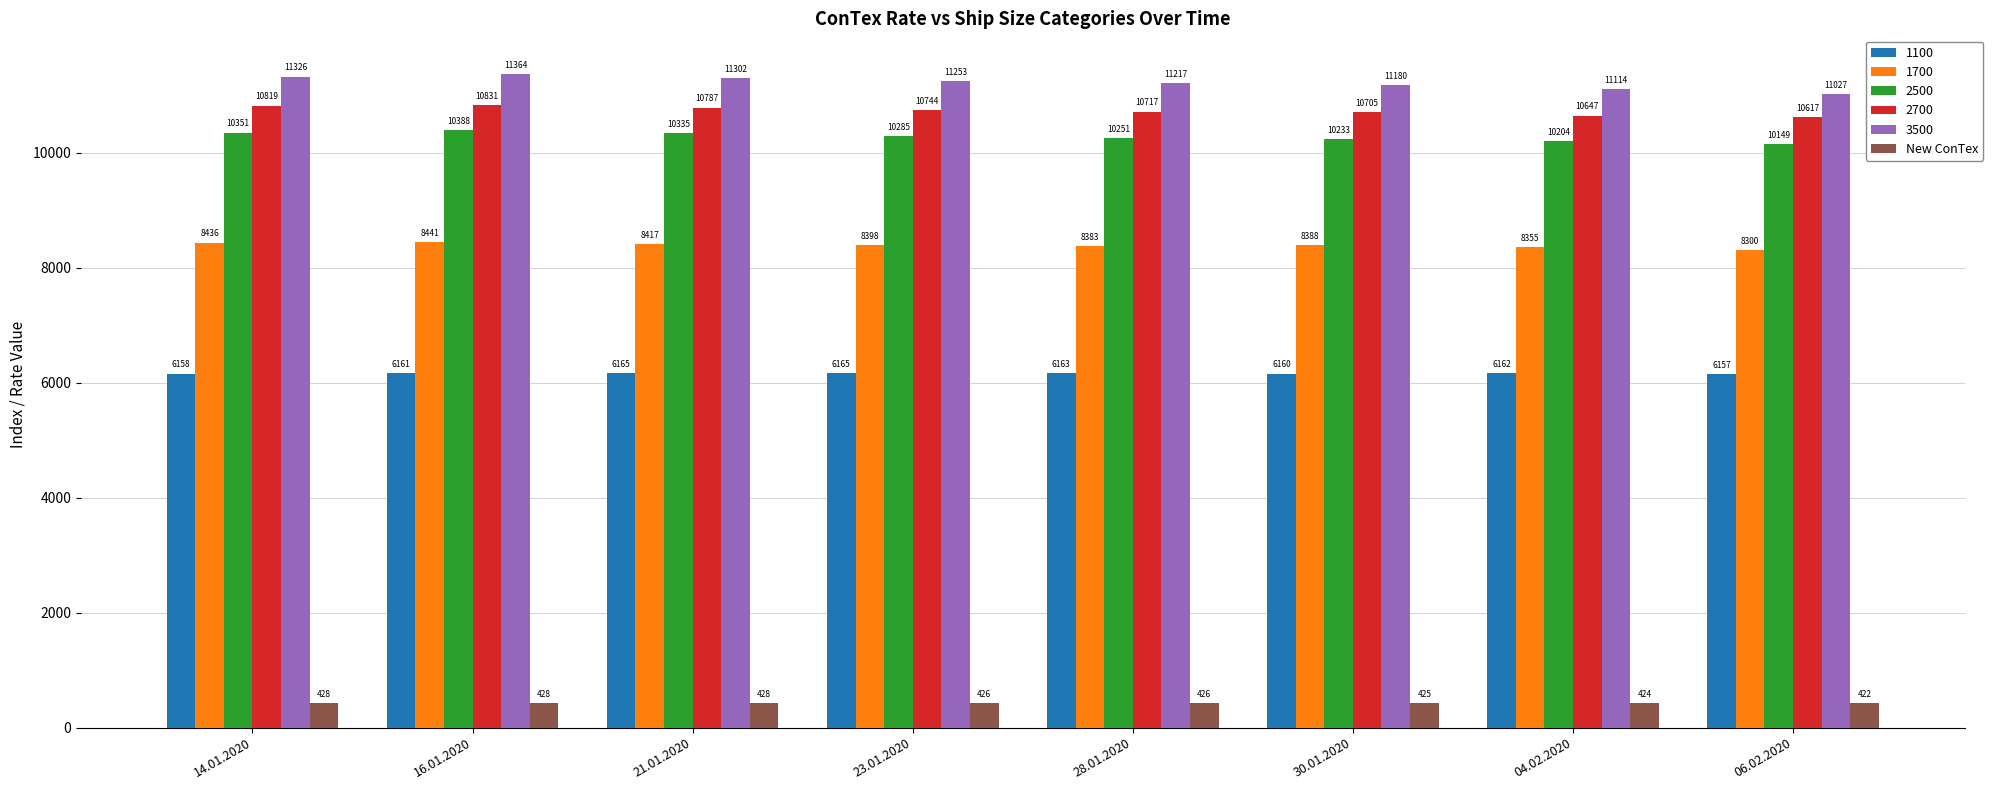

The value of 2700 at 16.01.2020 is 2705. True or false?

False